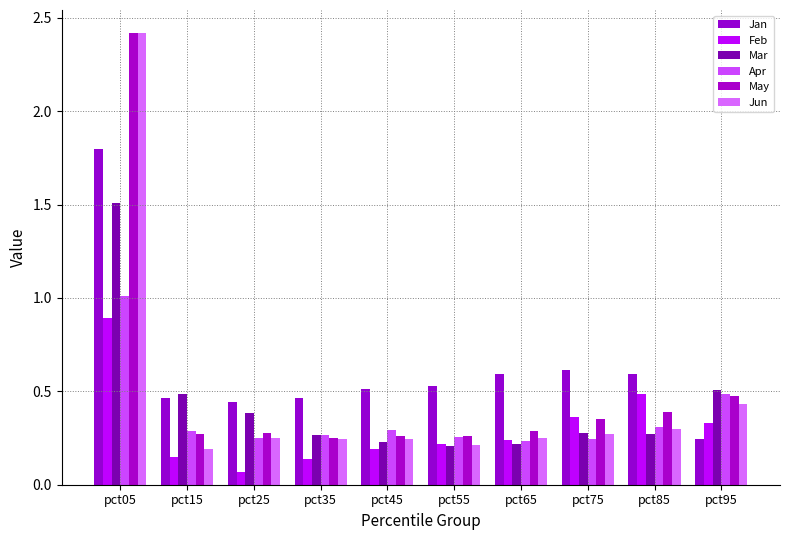

Which series has the widest spread of values?

Jun